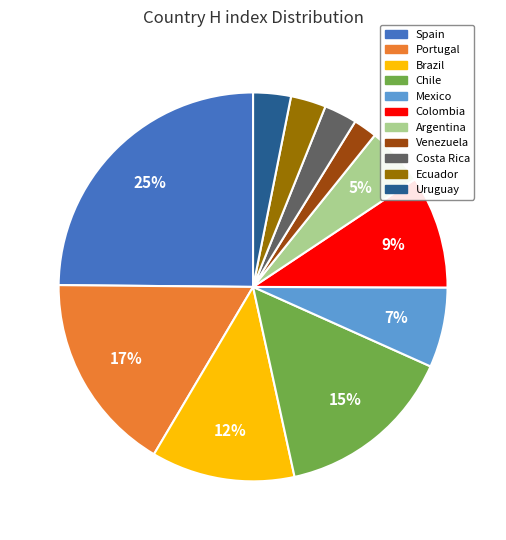

Is it true that Venezuela is 2% of the pie?

True